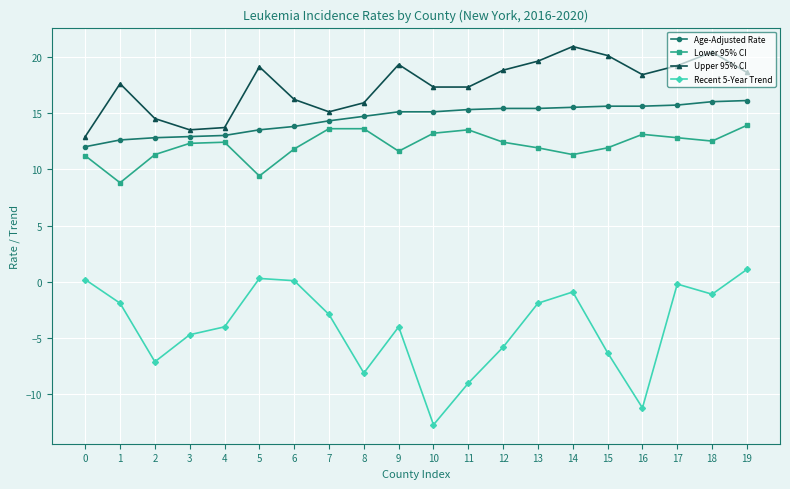

What is the value of the Recent 5-Year Trend point at the 3rd from the left?

-7.1